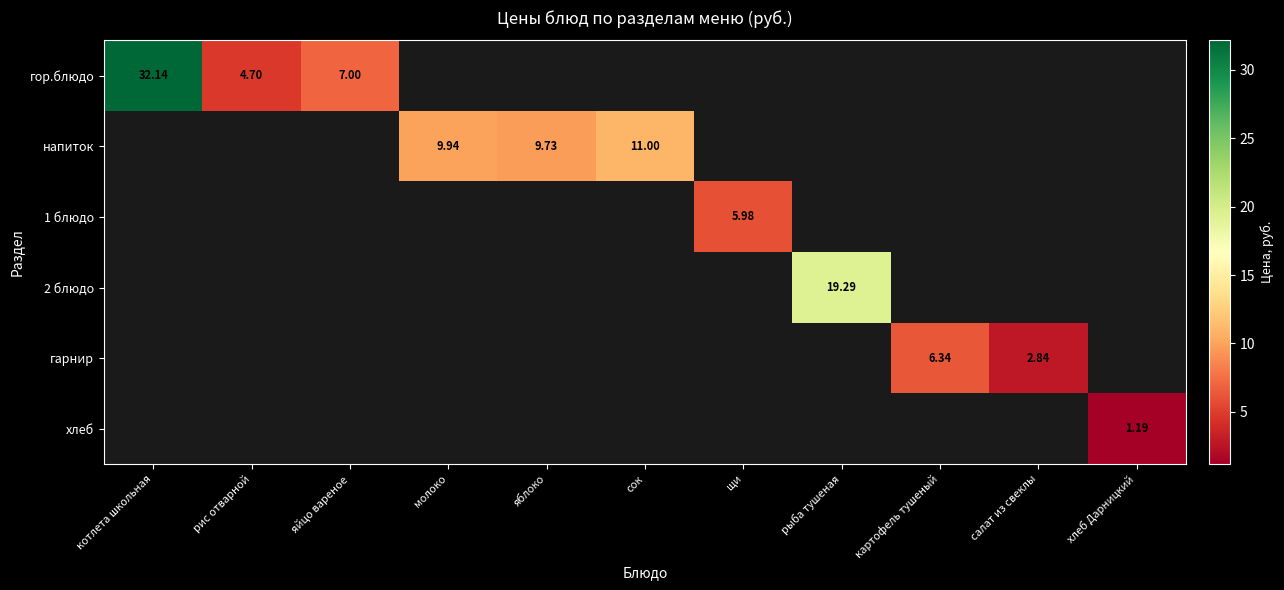

Is it true that гарнир equals 6.3 at картофель тушеный?

True